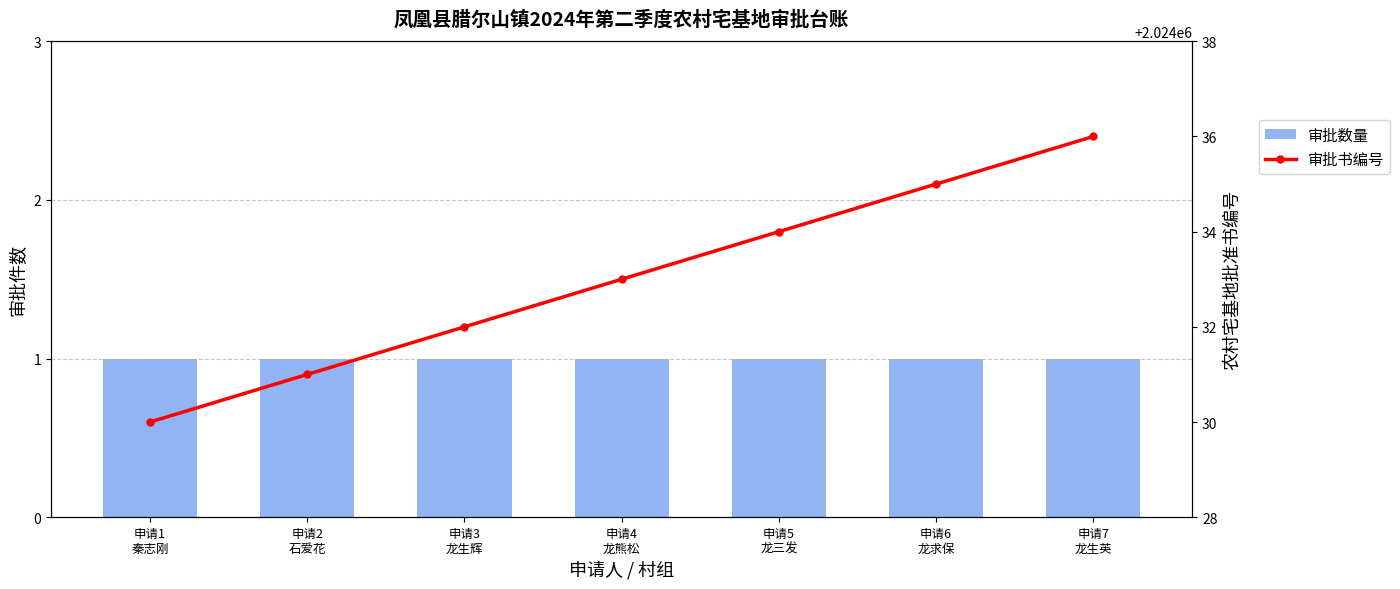

What is the sum of all 审批书编号 values?

14168231